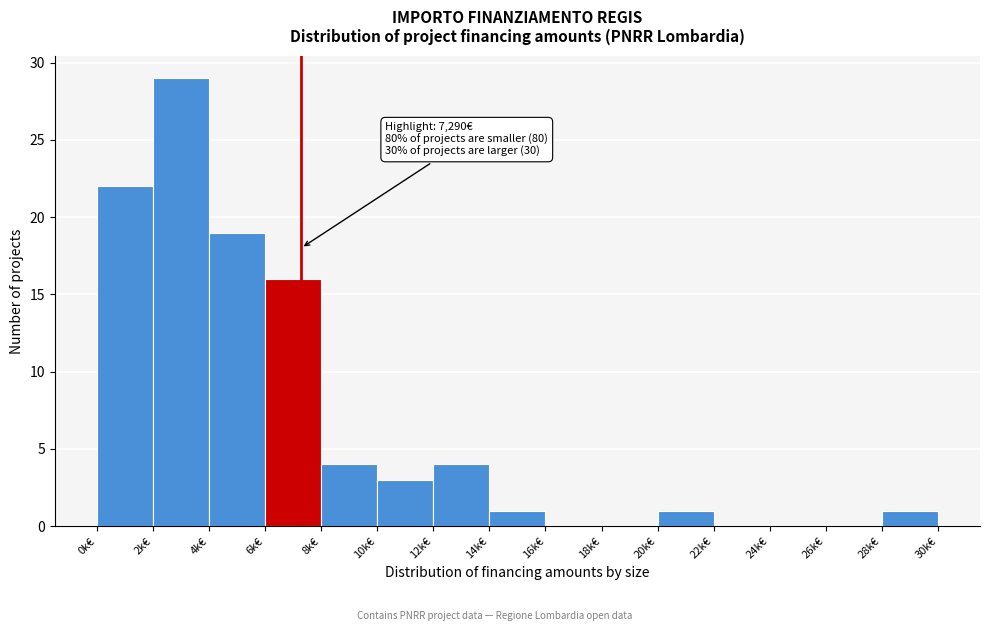

Reading left to right, list all the values displayed in this chart.

0k€=22	2k€=29	4k€=19	6k€=16	8k€=4	10k€=3	12k€=4	14k€=1	16k€=0	18k€=0	20k€=1	22k€=0	24k€=0	26k€=0	28k€=1